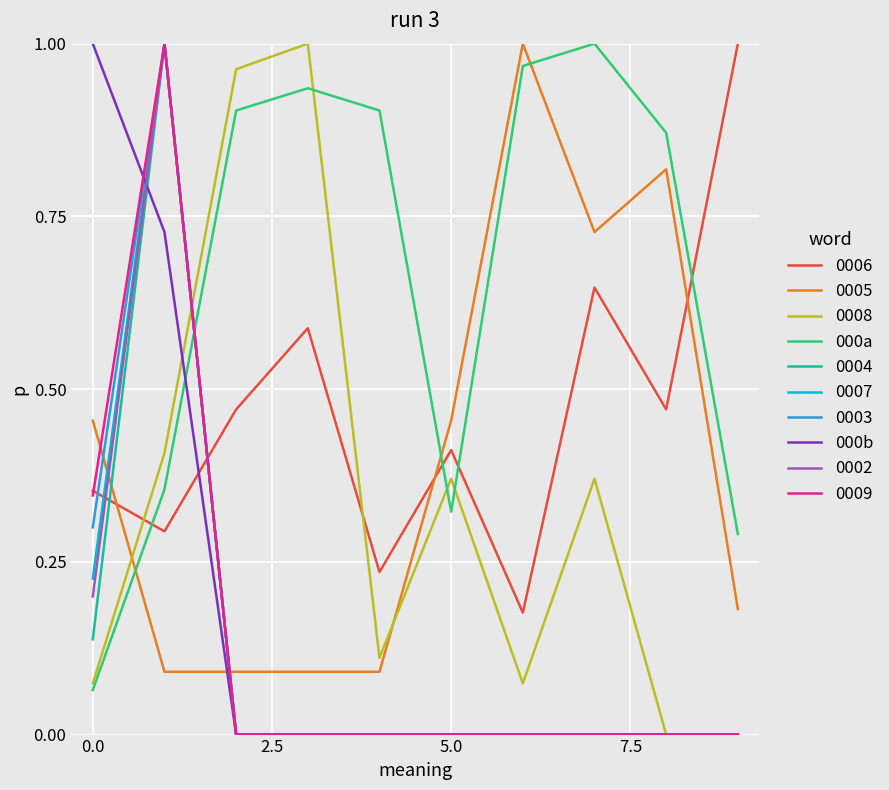

After their last crossing, which series has the higher values: 0002 or 0006?

0006